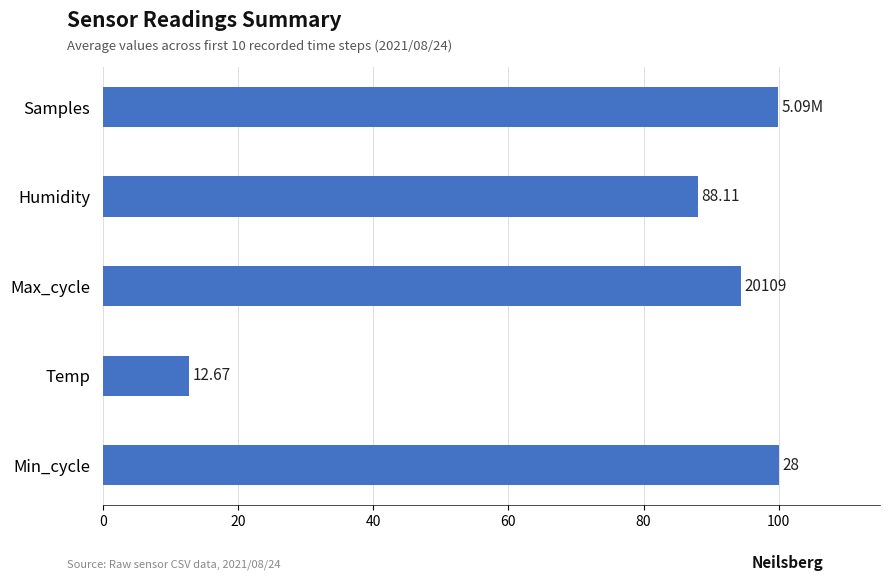

List the labels in order of value, largest first.

Min_cycle, Samples, Max_cycle, Humidity, Temp